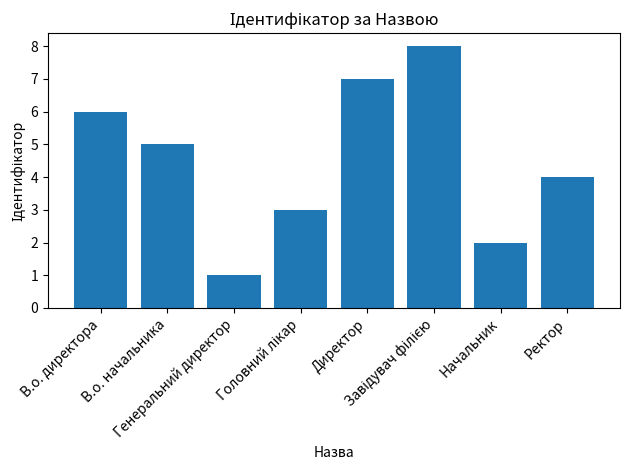

What is the difference between the maximum and second lowest values?

6